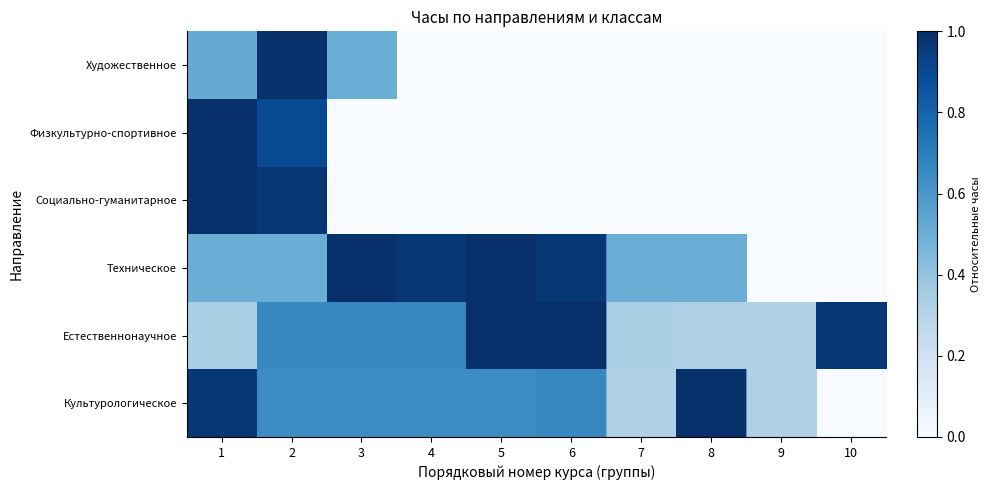

What is the highest value of the row_4 series?

1.0